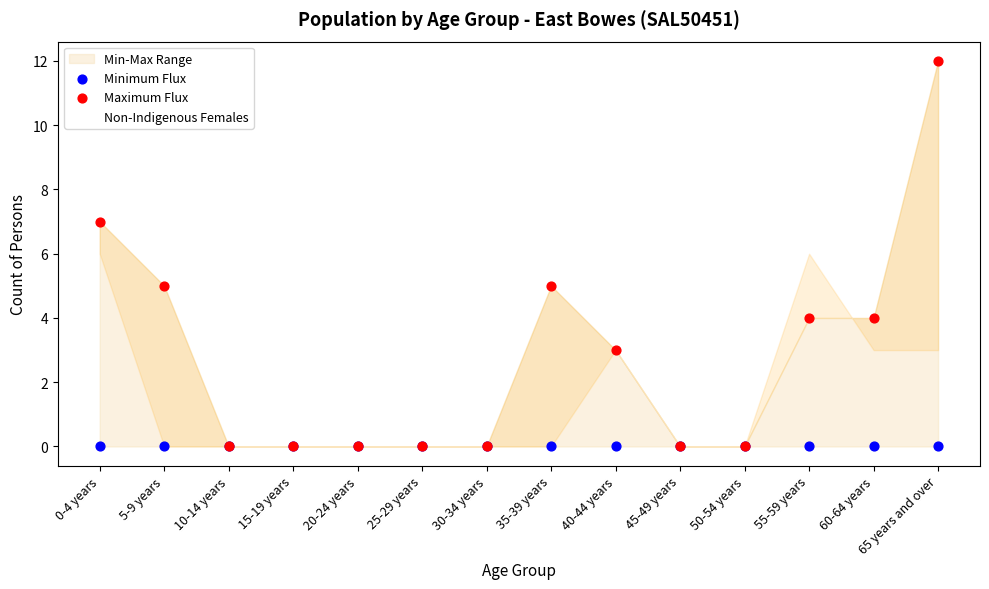

What is the total value across all series at 55-59 years?

10